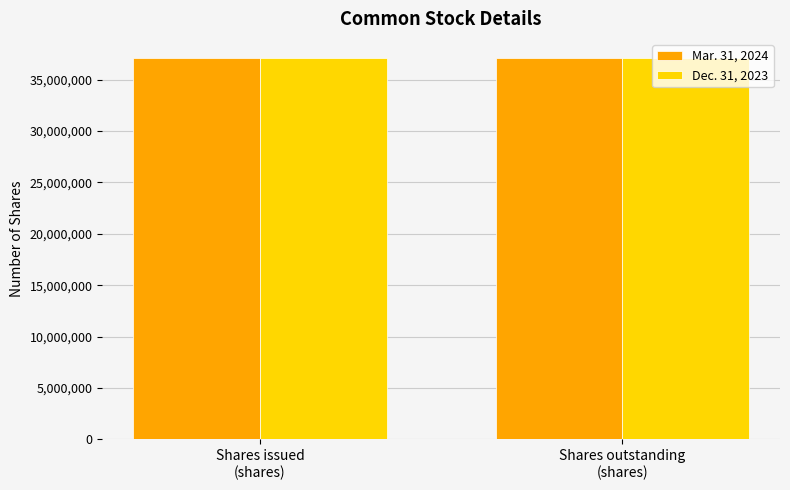

What is the highest value of the Dec. 31, 2023 series?

37091000